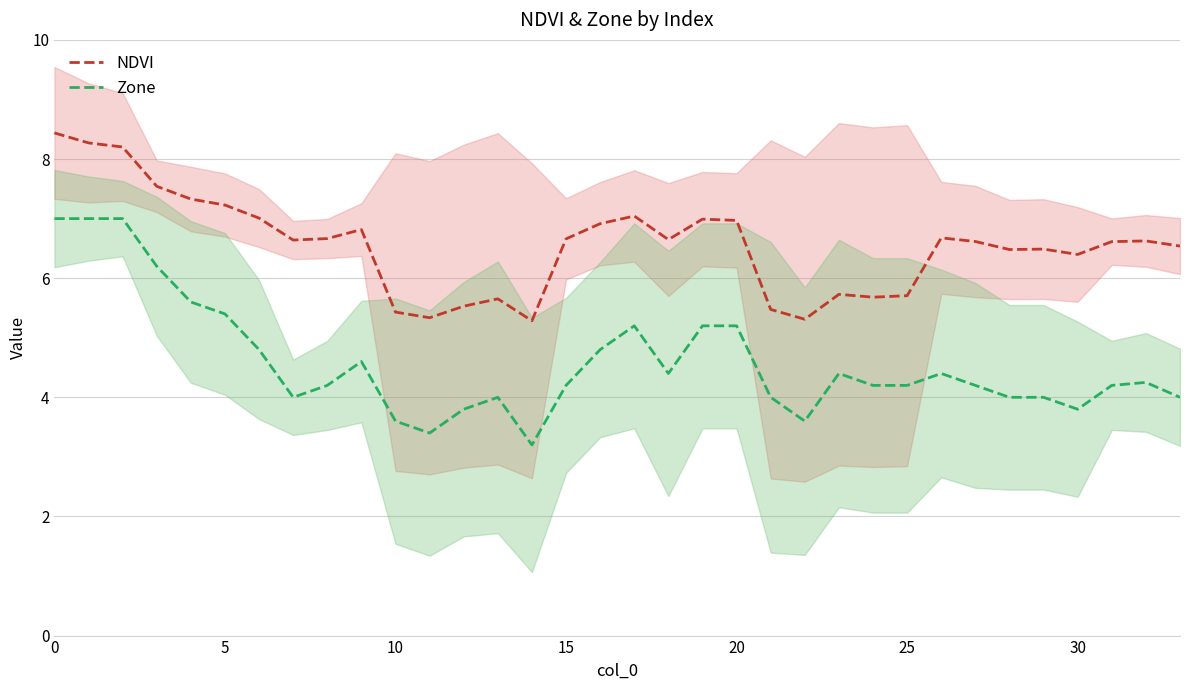

How many lines are shown in the chart?

2